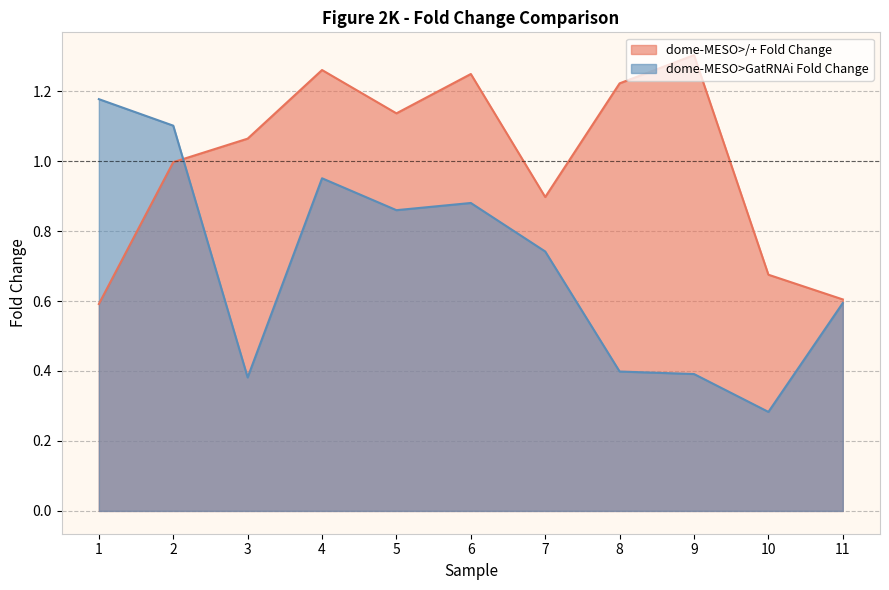

At how many categories does at least one series exceed 1?

8